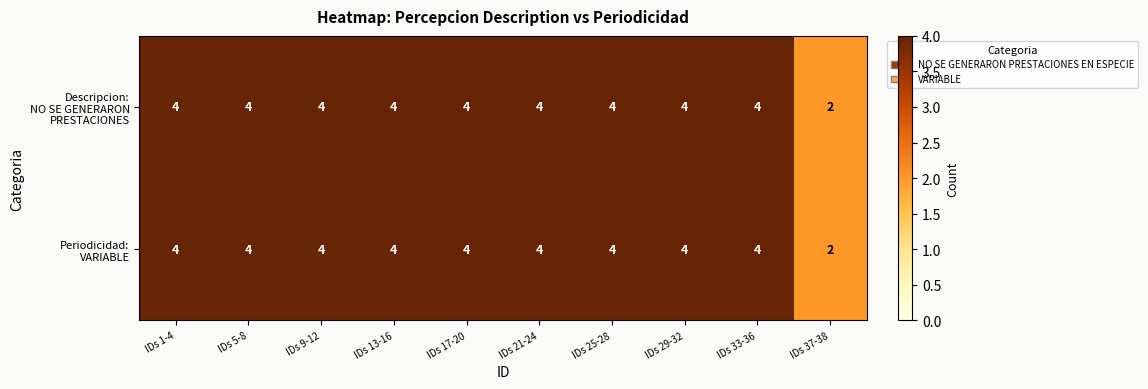

At how many categories does at least one series exceed 3?

9